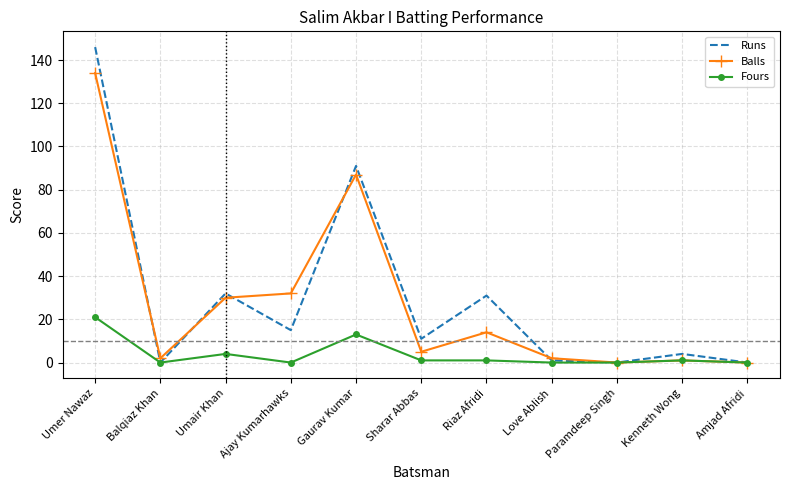

Which series has the largest total across all categories?

Runs